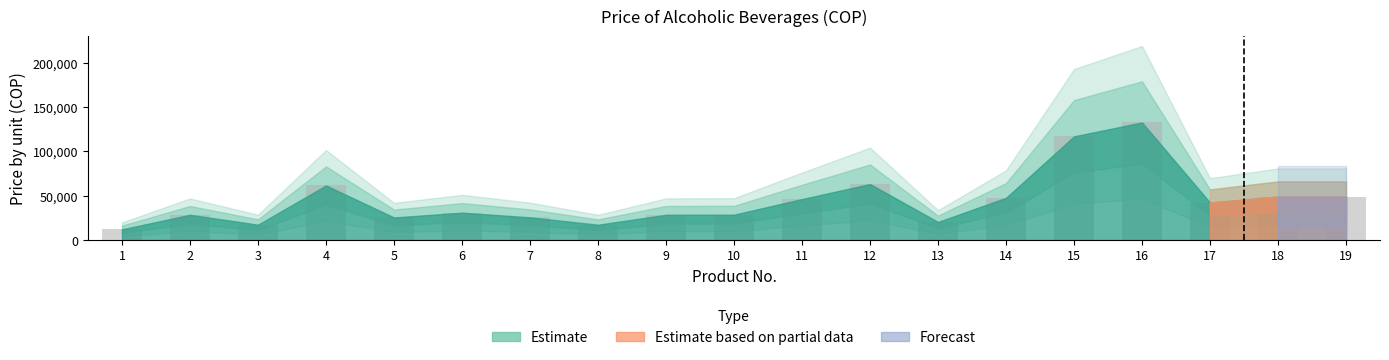

Between 2 and 5, which is larger?

2